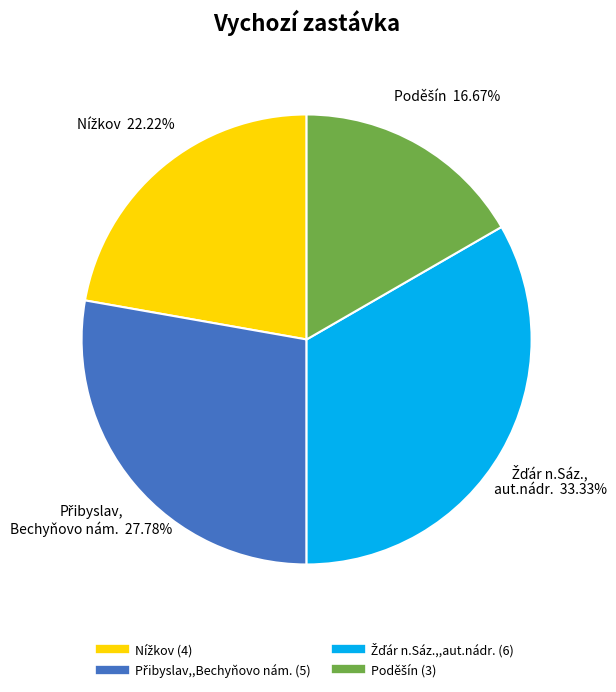

Is there any slice that represents more than half of the pie?

No